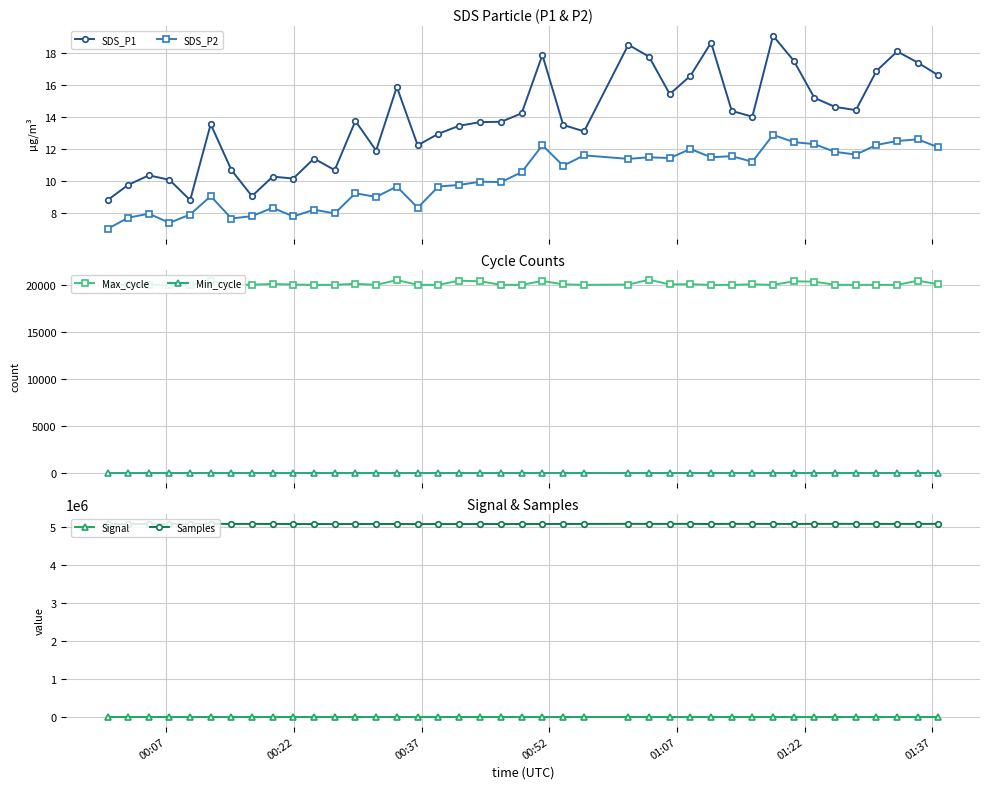

What is the lowest value of the SDS_P1 series?

8.8